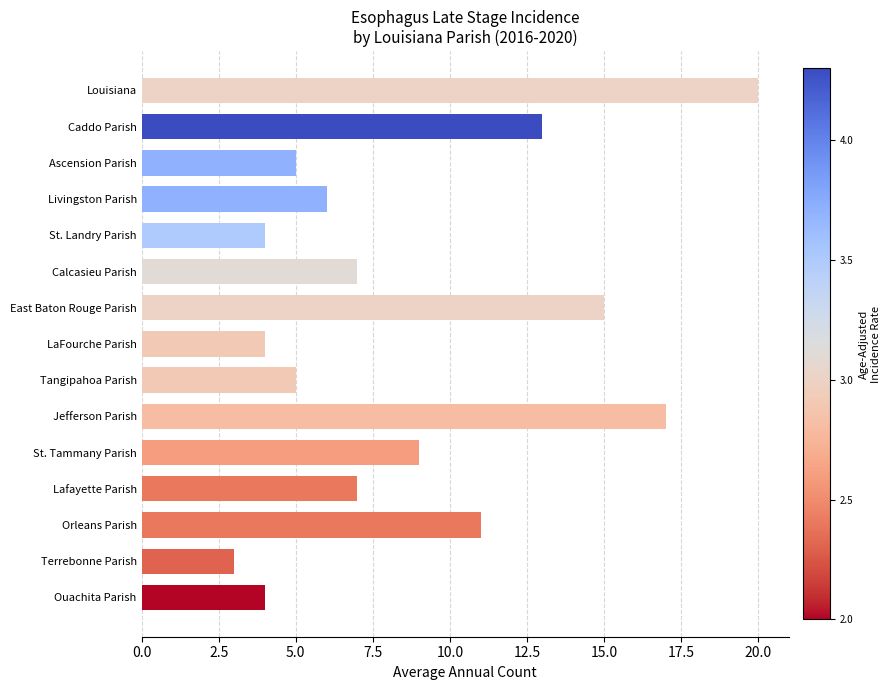

What is the change in value from Ouachita Parish to Louisiana?

+16